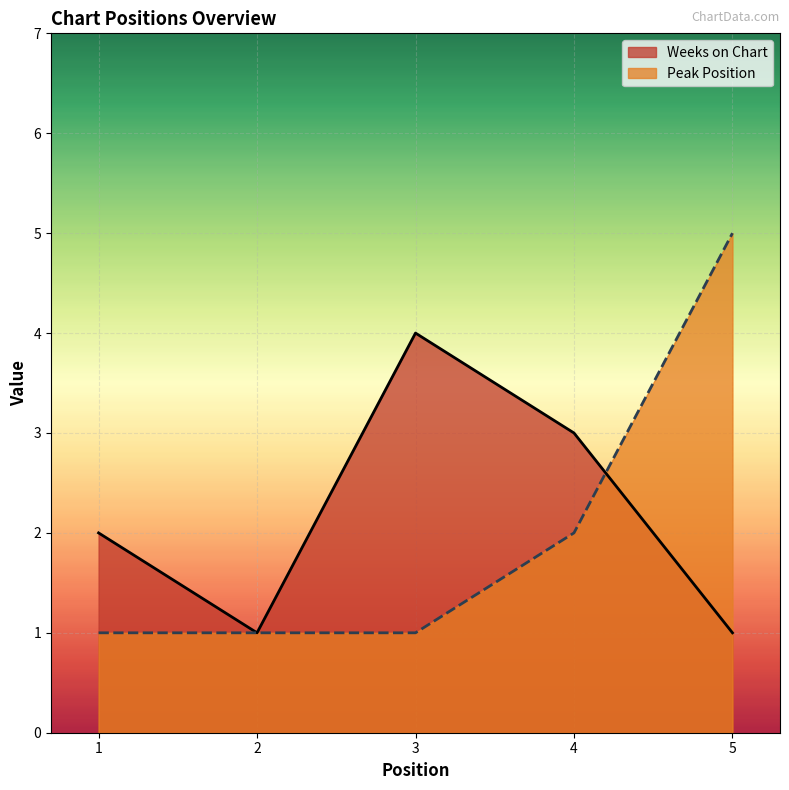

Between 3 and 2, which is larger?

3